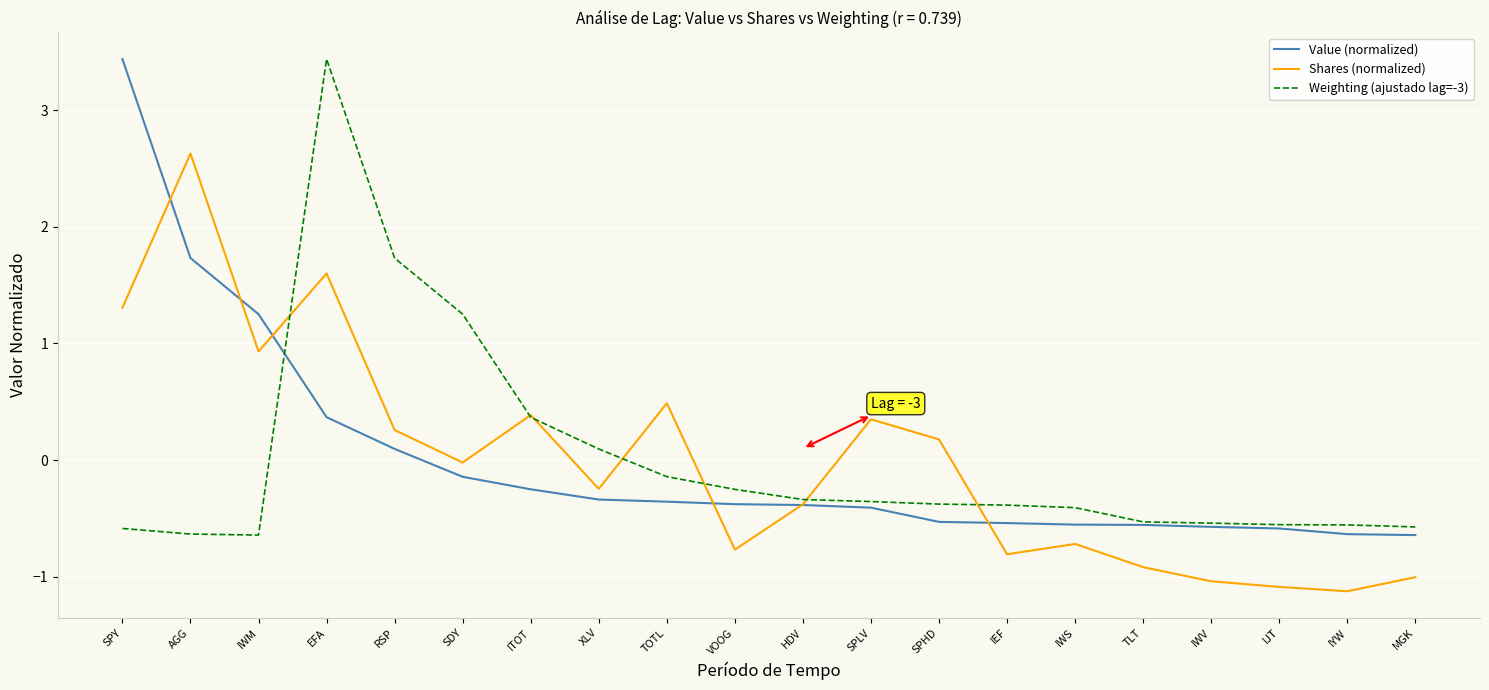

True or false: Value (normalized) has a value of -1.0 at IYW.

False